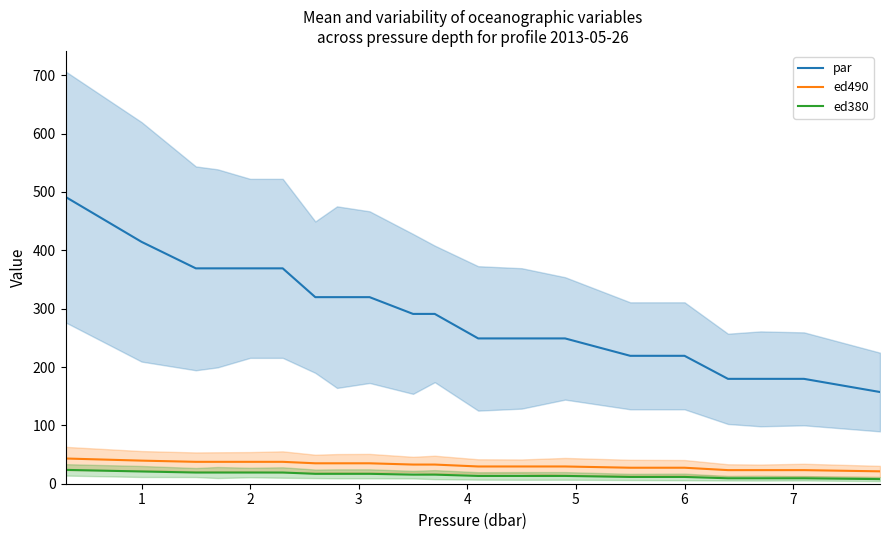

Count the number of categories in the chart.

20